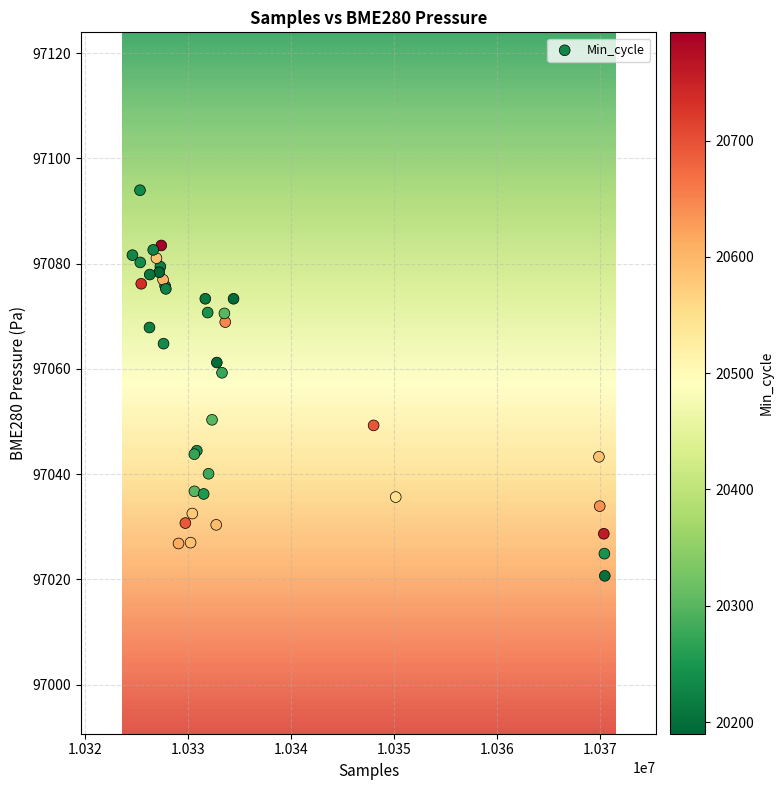

What Y value in the scatter plot is closest to 97057?

97059.3